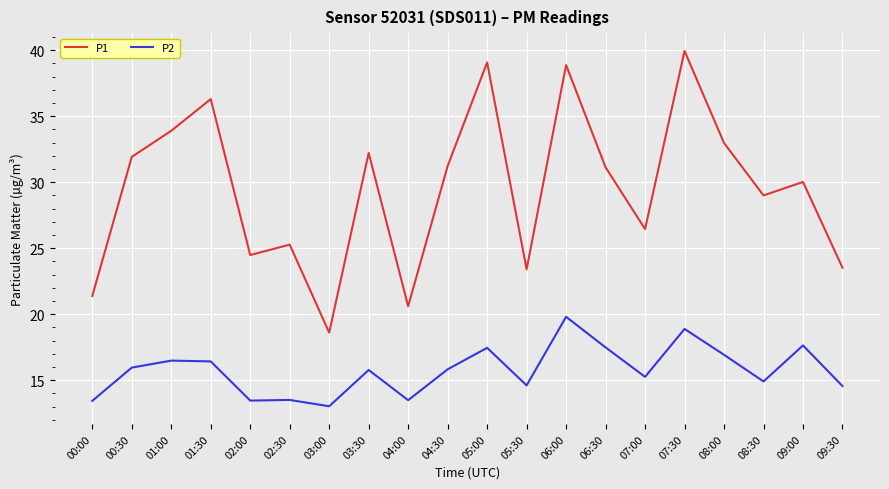

What is the difference between the P2 values at 04:00 and 09:30?

1.1